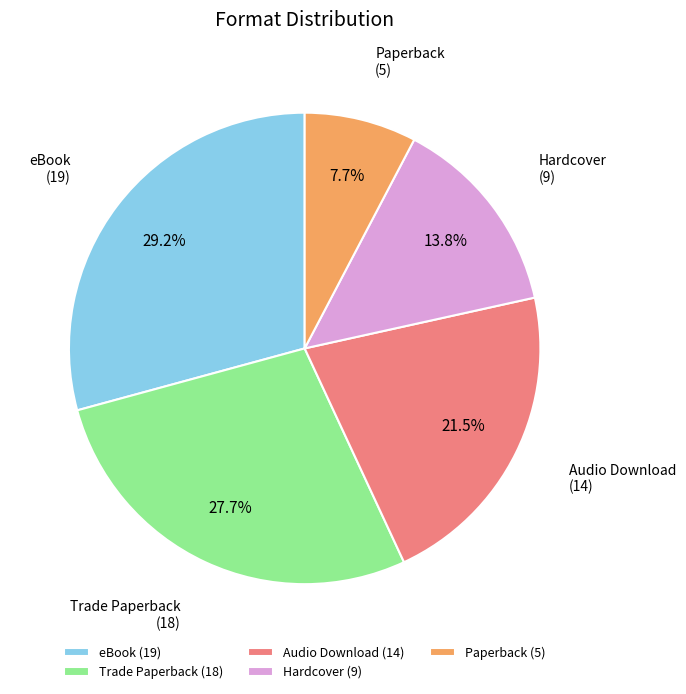

To the nearest percent, what is the difference between the largest and smallest slice percentages?

22%